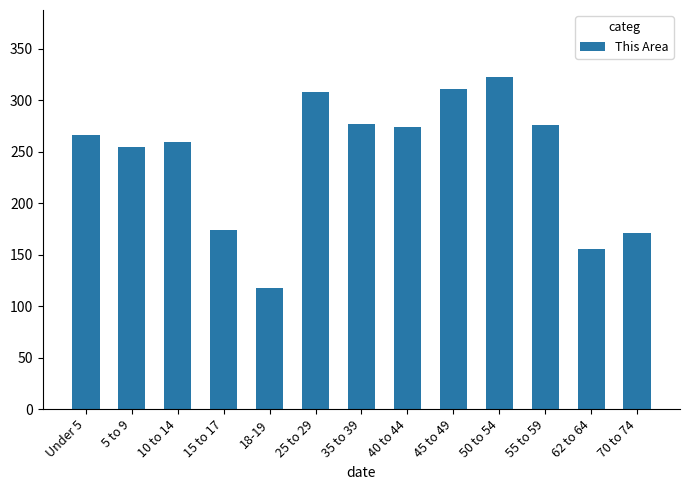

What is the approximate value at 15 to 17?

174